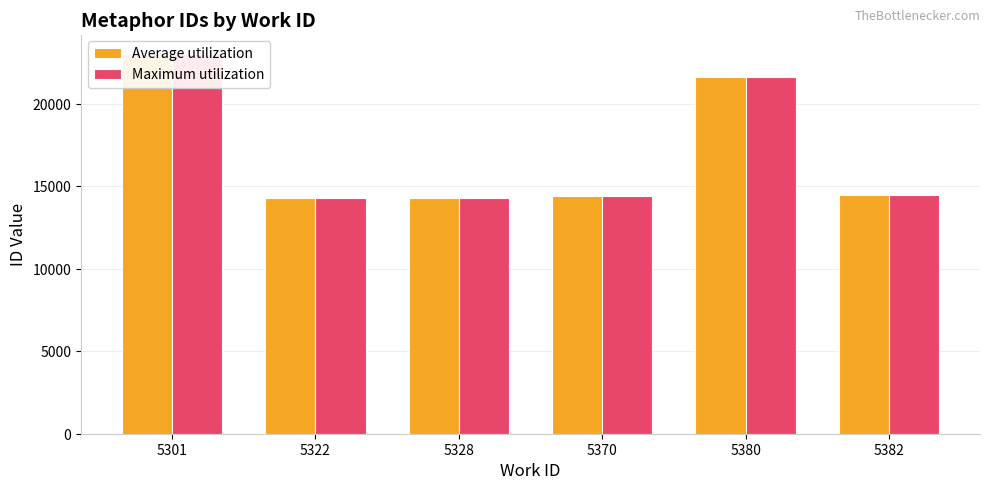

Which series has the widest spread of values?

Maximum utilization